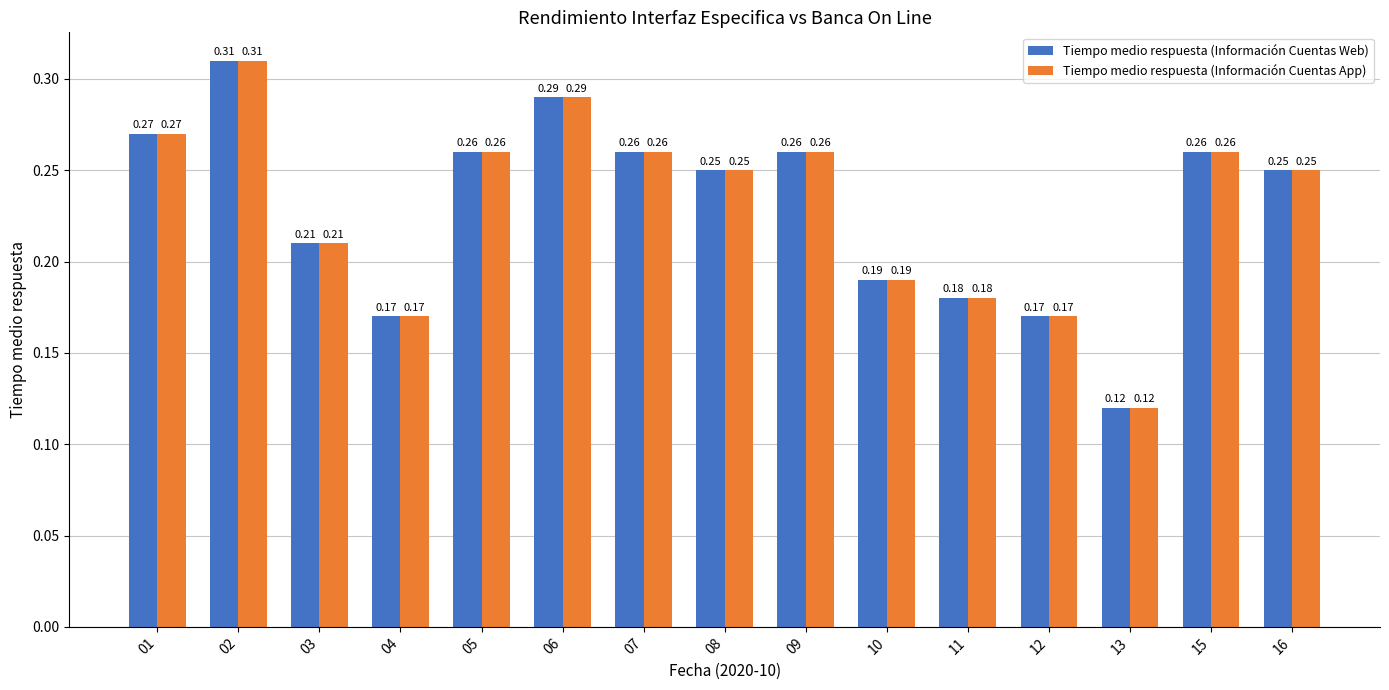

Is the value of Tiempo medio respuesta (Información Cuentas App) at 06 greater than the value of Tiempo medio respuesta (Información Cuentas Web) at 11?

Yes